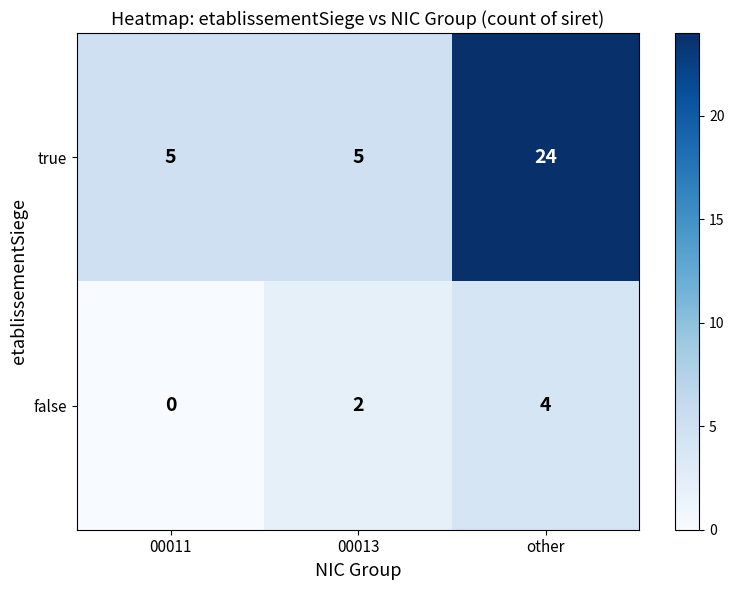

Reading left to right, extract all data points from this chart.

true: 5	5	24
false: 0	2	4